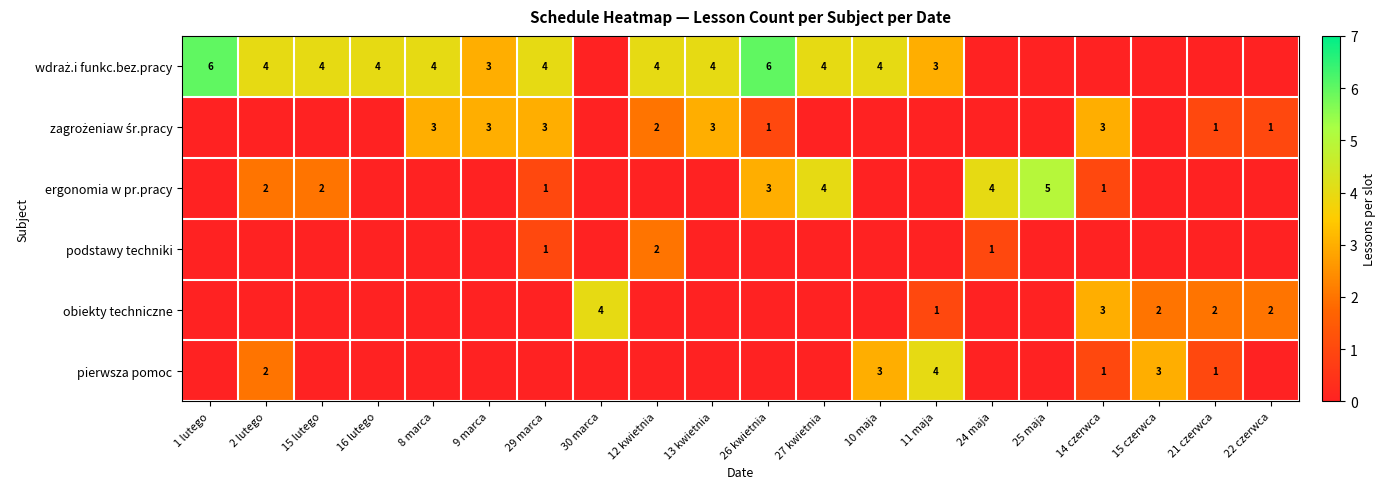

What is the total value across all series at 30 marca?

4